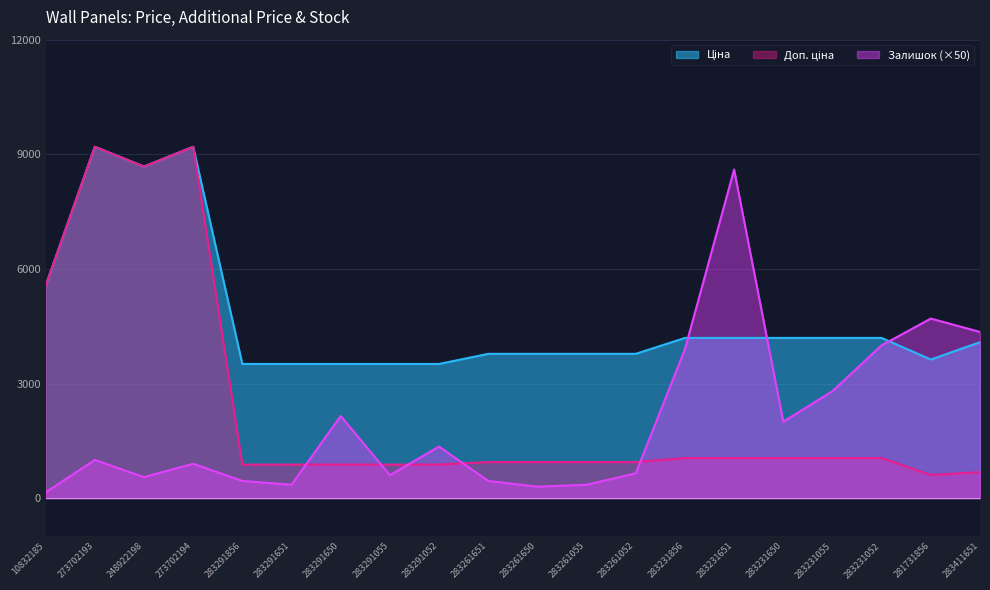

What is the difference between the highest and lowest values at 283231651?

7551.6